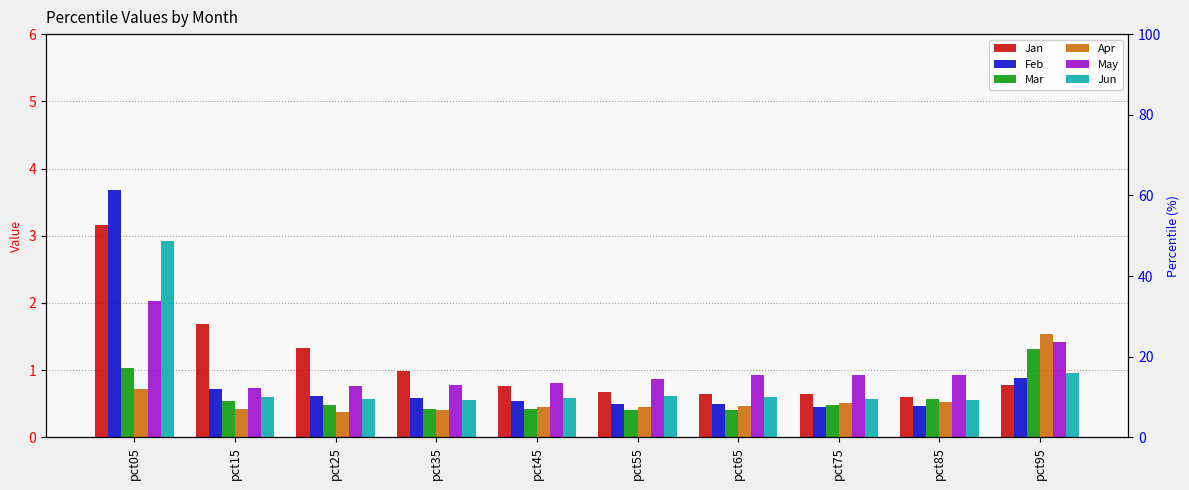

Which series has the largest range (max minus min)?

Feb